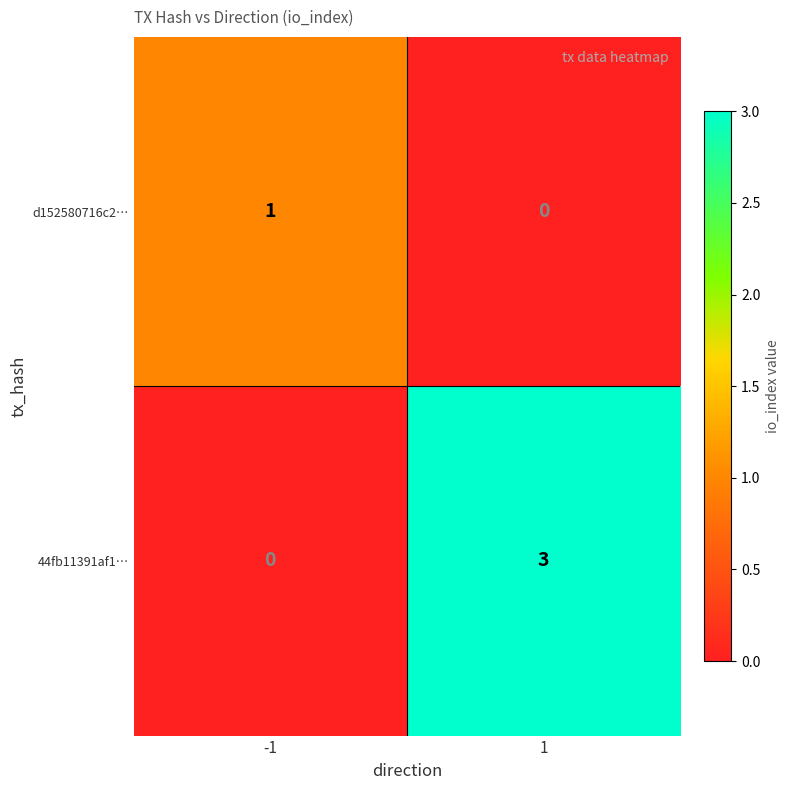

Between -1 and 1, which series saw the biggest shift?

44fb11391af1…